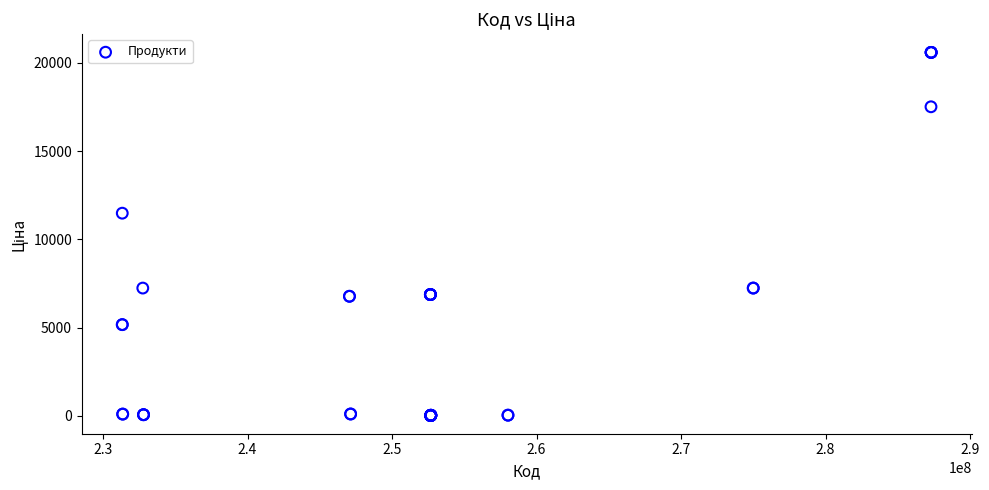

What Y value in the scatter plot is closest to 10299?

11477.6